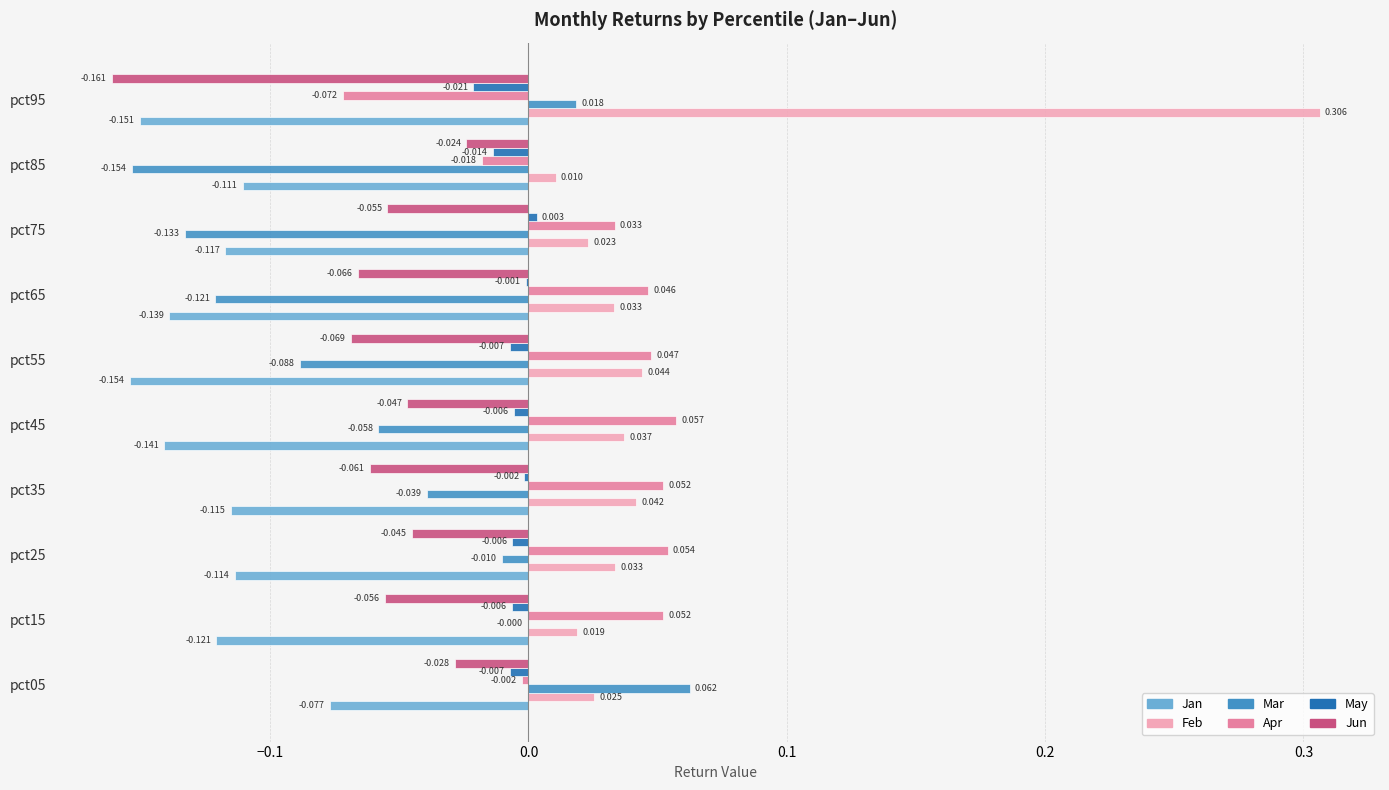

At which category does the chart reach its peak across all series?

pct95